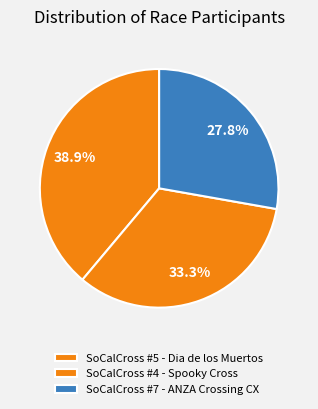

To the nearest percent, what portion does SoCalCross #7 - ANZA Crossing CX represent?

28%